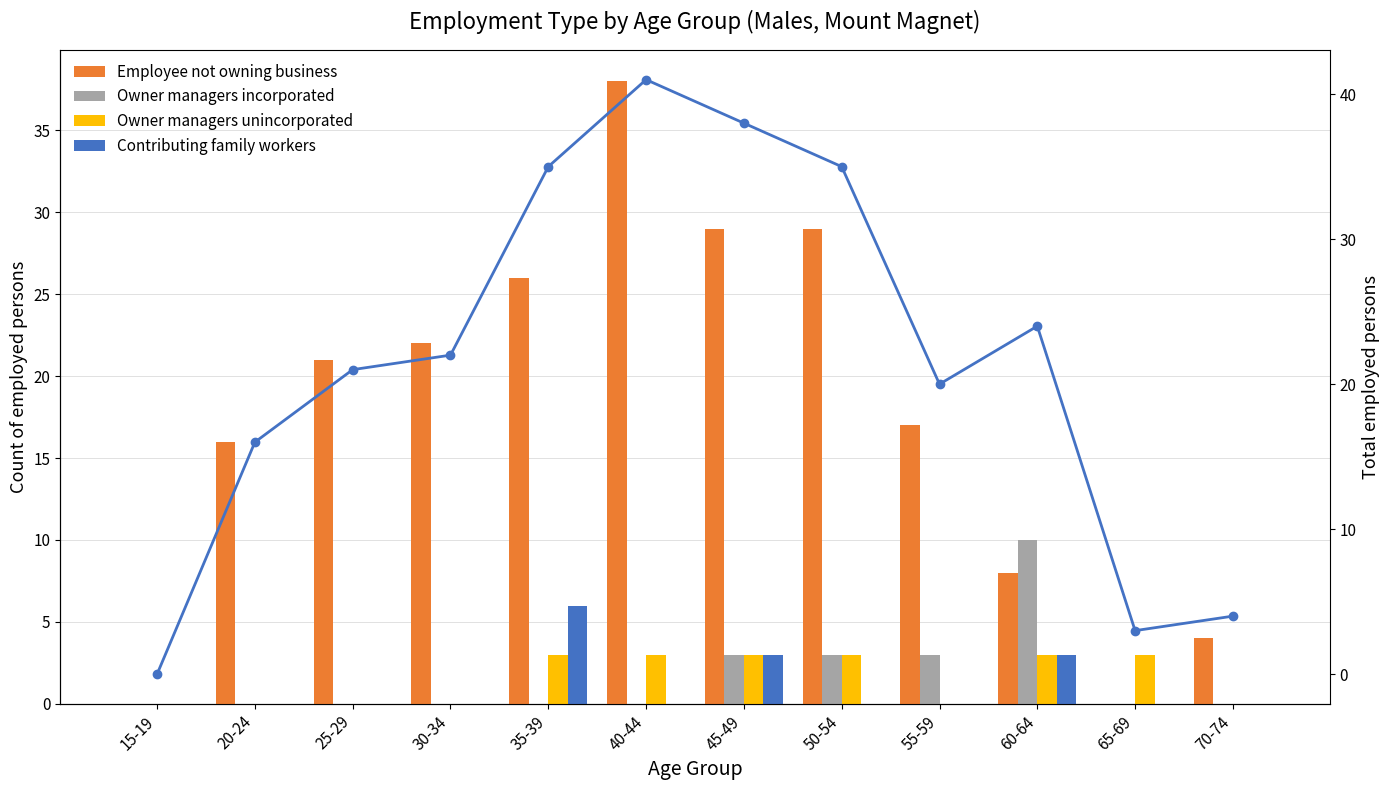

What is the label of the 3rd bar from the left?

25-29